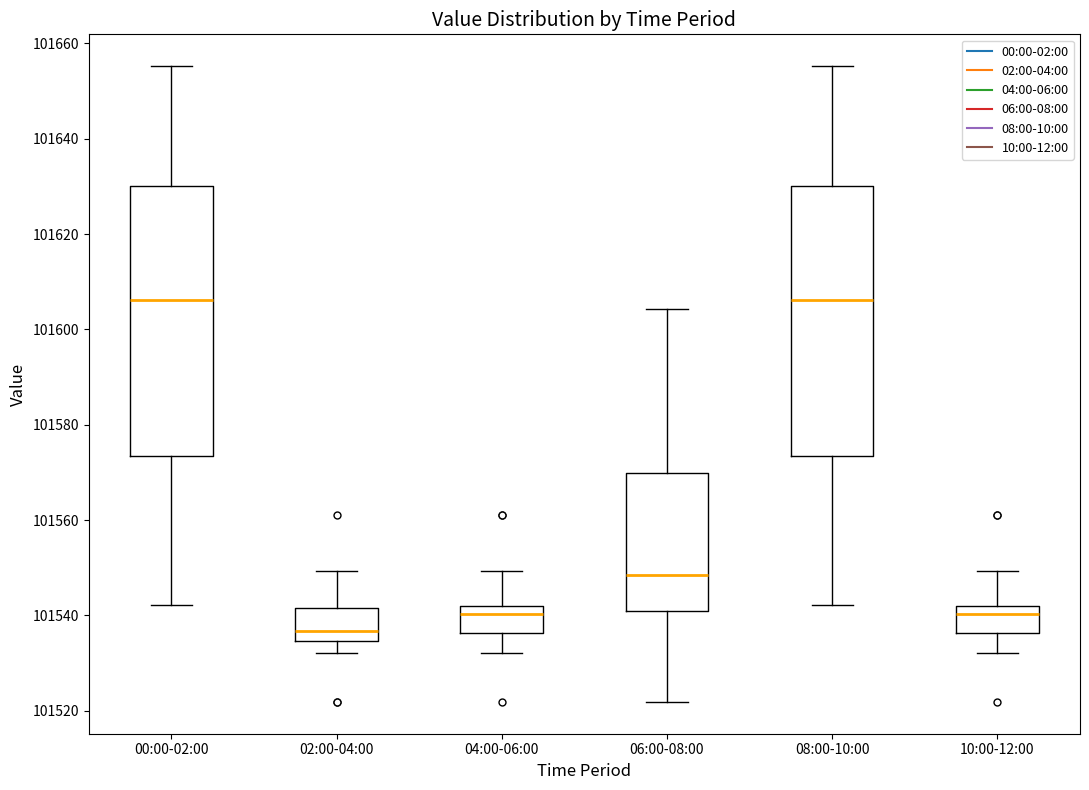

Reading left to right, transcribe this box plot: for each box, give where its median line is, the range the box spans, and where its two whiskers end, as read against the y-axis. The values are not printed on the chart, so give them approximately, as read against the axis.

00:00-02:00: median 101606, box 101574 to 101630, whiskers 101542 to 101656
02:00-04:00: median 101536, box 101534 to 101542, whiskers 101532 to 101550
04:00-06:00: median 101540, box 101536 to 101542, whiskers 101532 to 101550
06:00-08:00: median 101548, box 101540 to 101570, whiskers 101522 to 101604
08:00-10:00: median 101606, box 101574 to 101630, whiskers 101542 to 101656
10:00-12:00: median 101540, box 101536 to 101542, whiskers 101532 to 101550